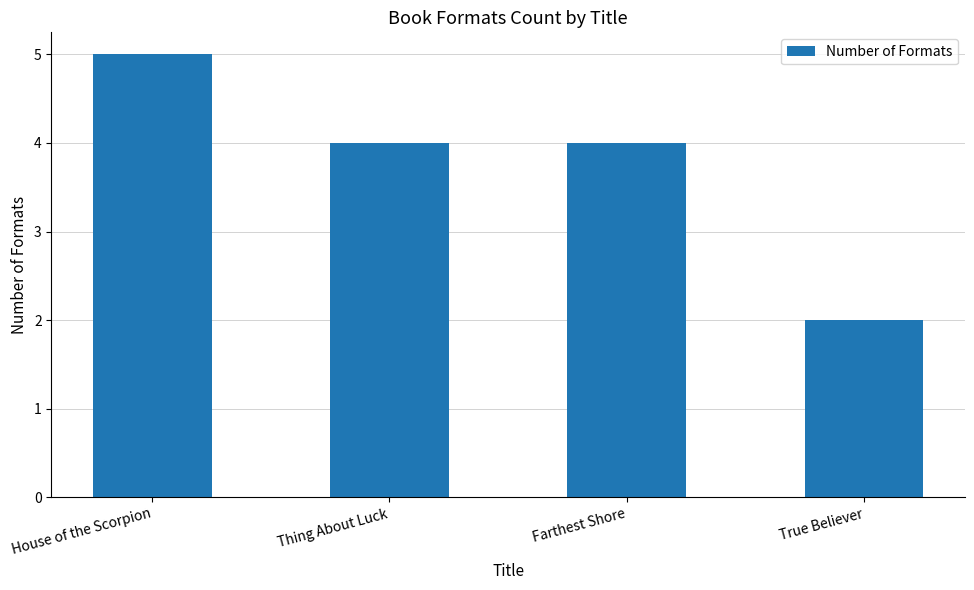

What is the label of the 2nd bar from the left?

Thing About Luck